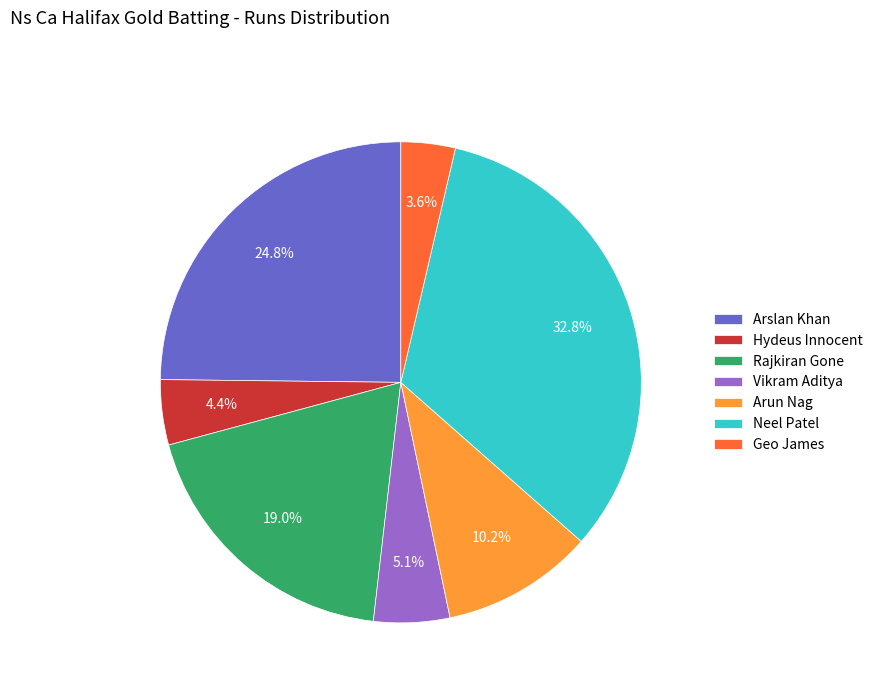

Does Vikram Aditya account for over 50% of the chart?

No